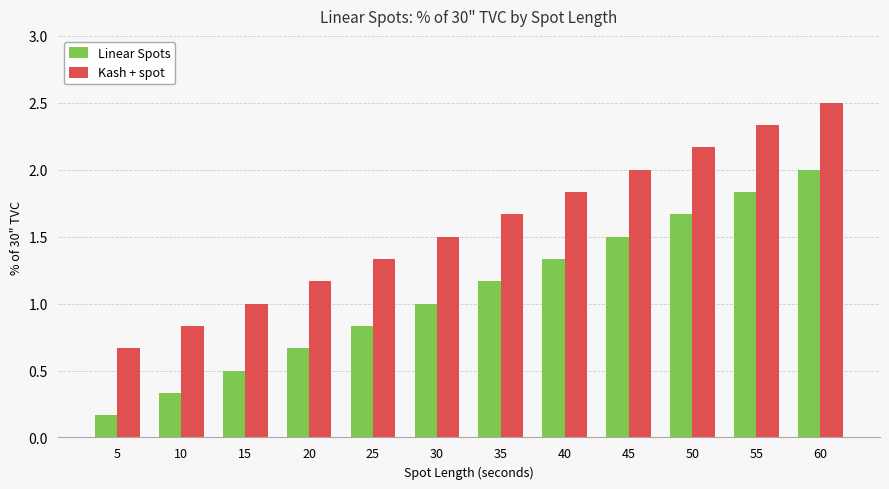

What is the sum of the Linear Spots values at 5 and 25?

1.0